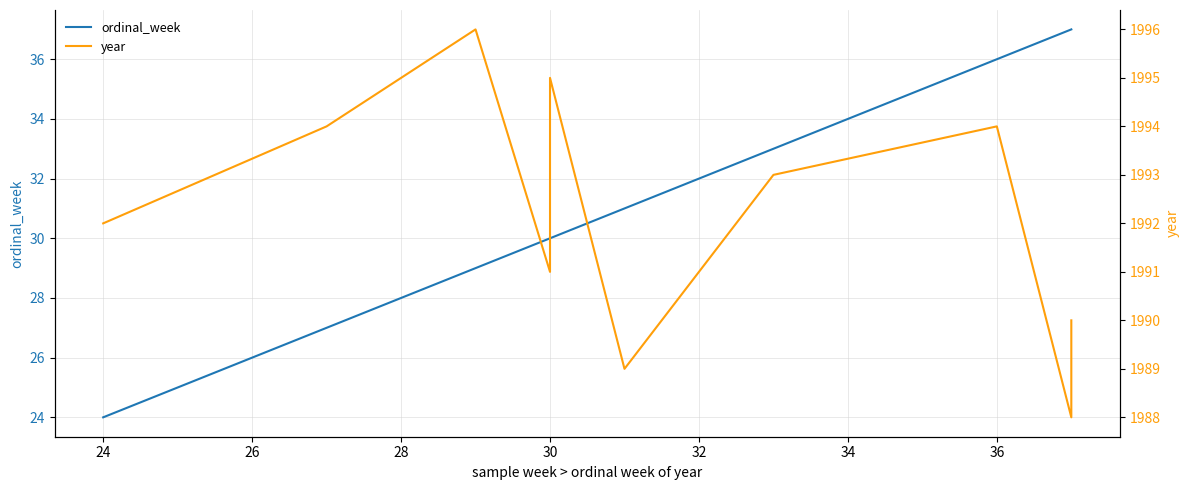

What is the sum of all ordinal_week values?

314